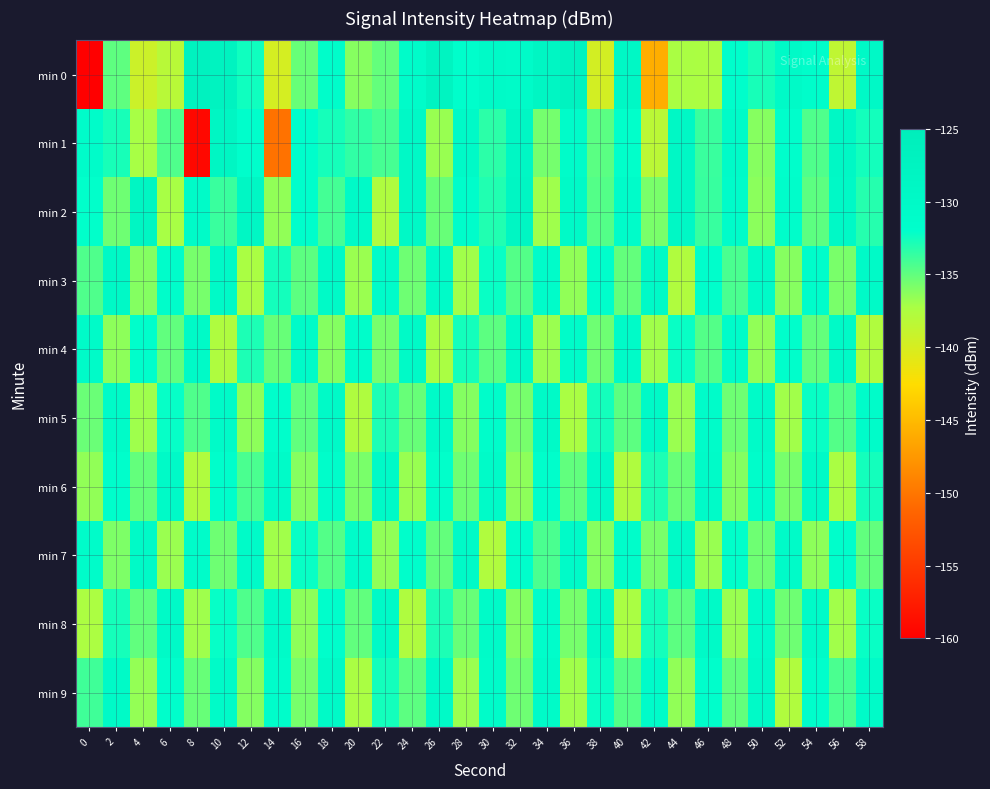

Count the number of data series in this chart.

10